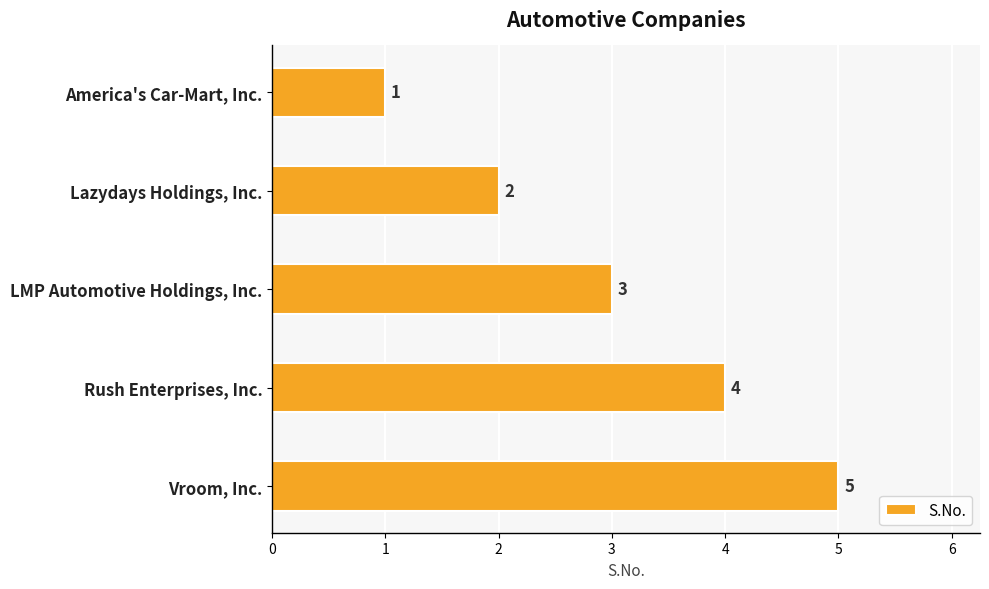

What is the sum of all values?

15